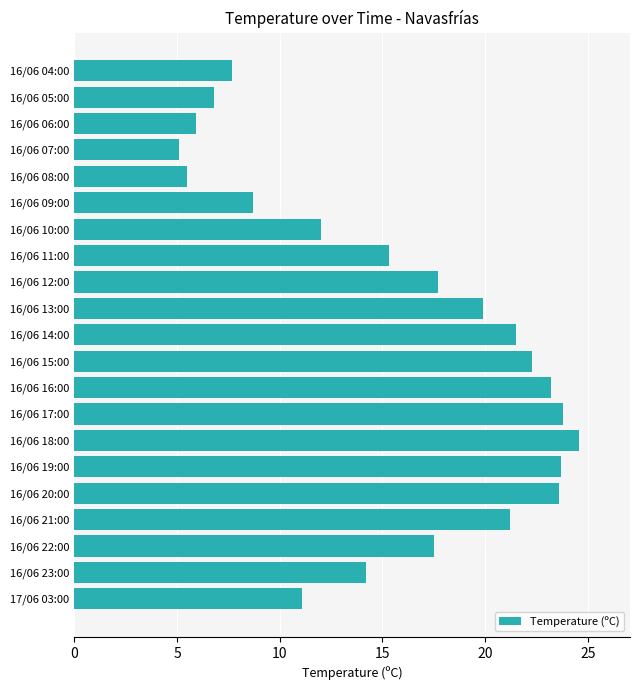

What is the maximum value shown in the chart?

24.6